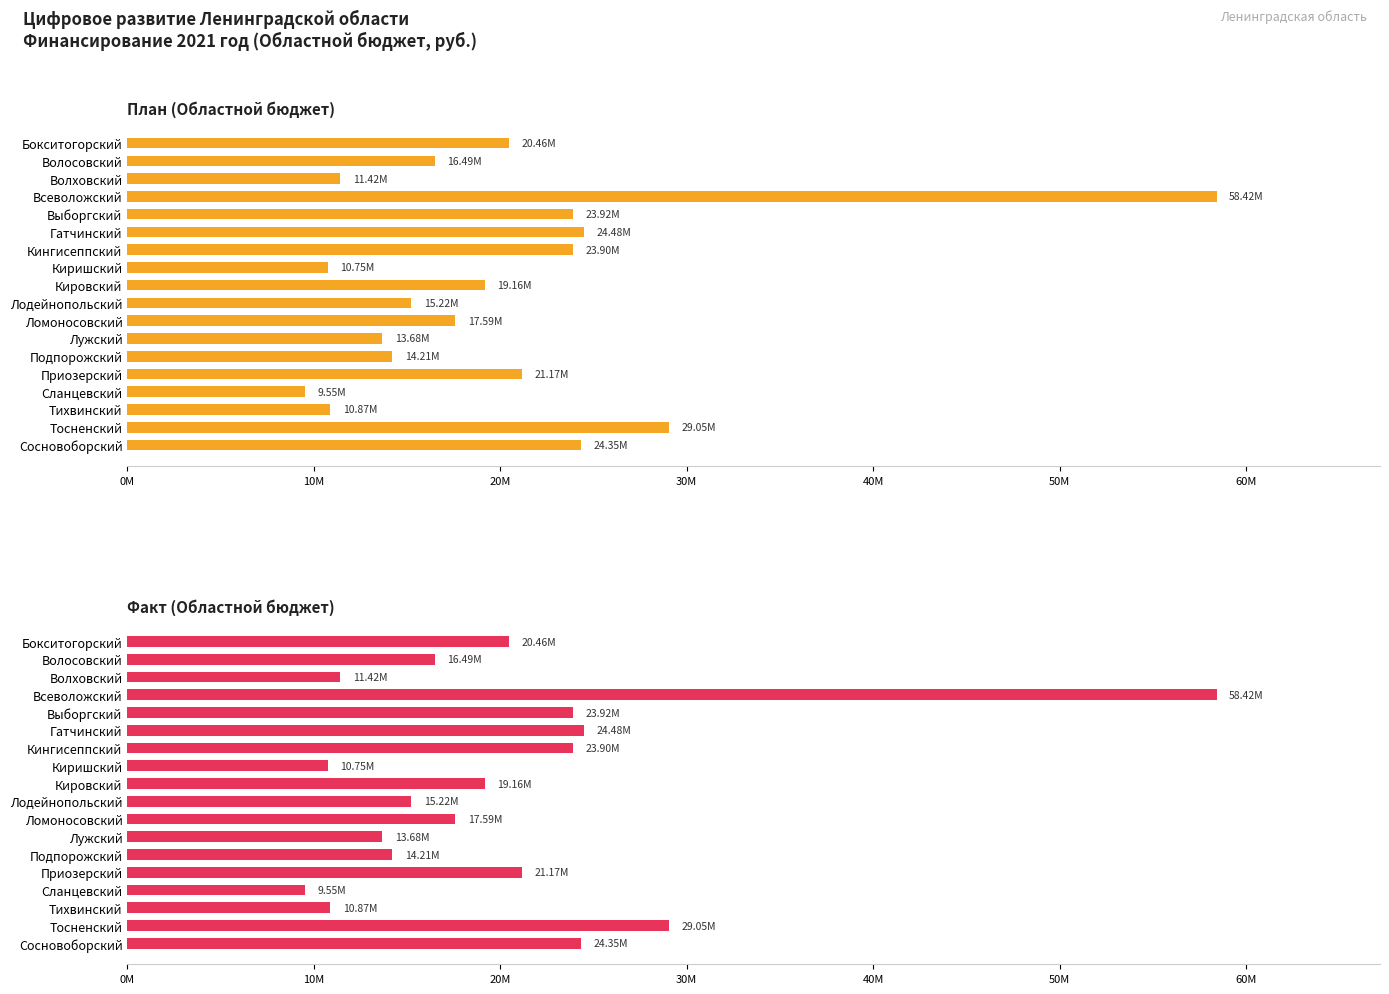

Does the chart contain stacked bars?

No